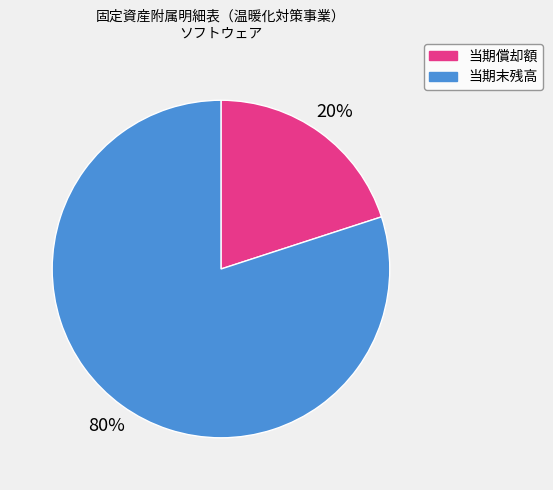

To the nearest percent, what is the average slice percentage?

50%